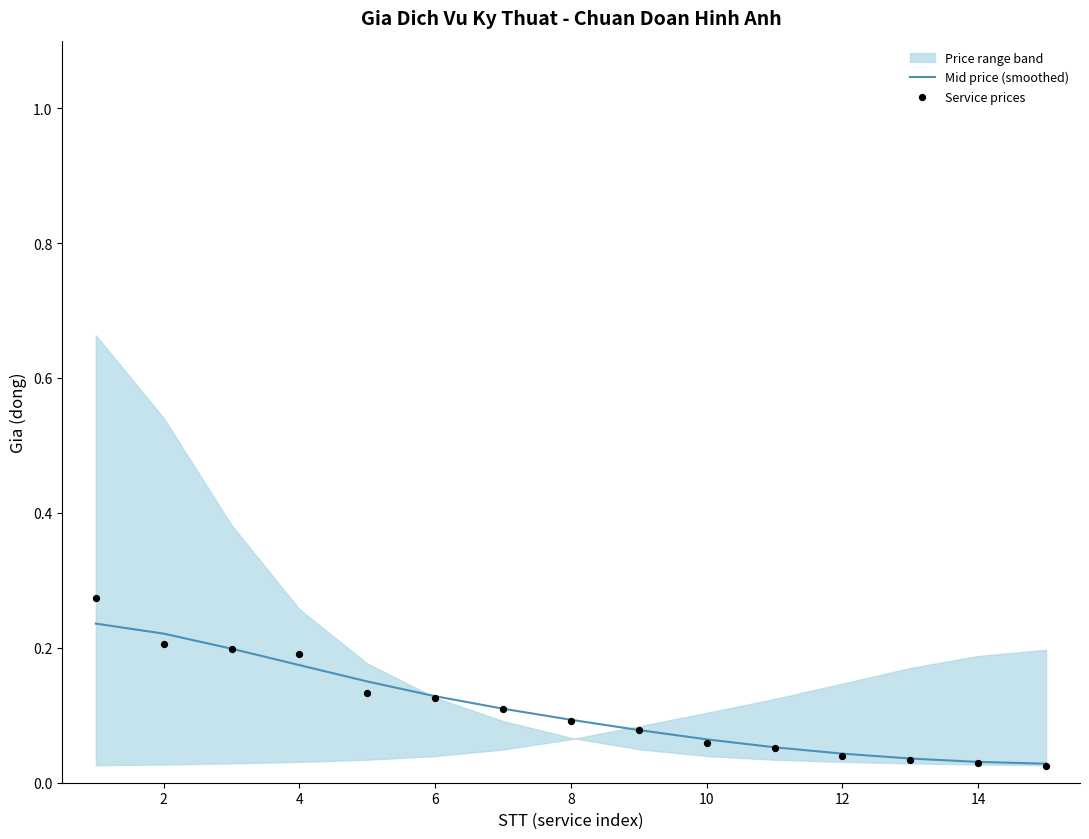

Is the value of Mid price (smoothed) at 12 greater than the value of Service prices at 8?

No